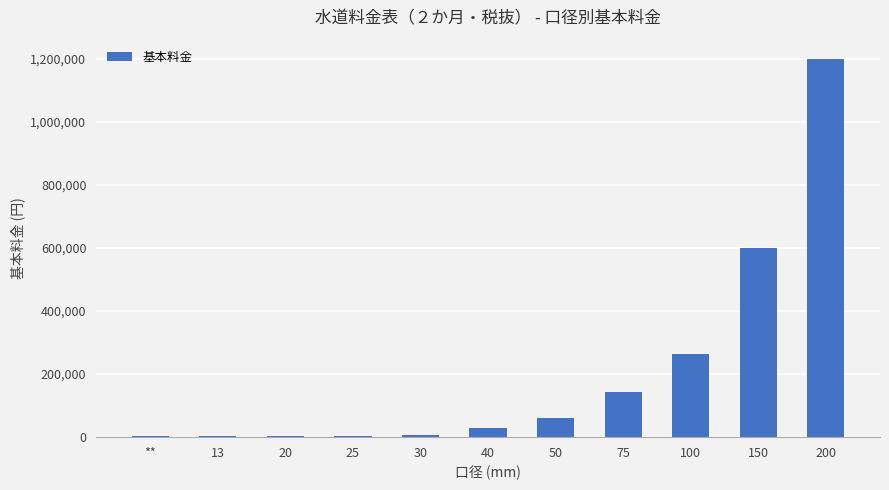

The value at 40 is 28800. True or false?

True